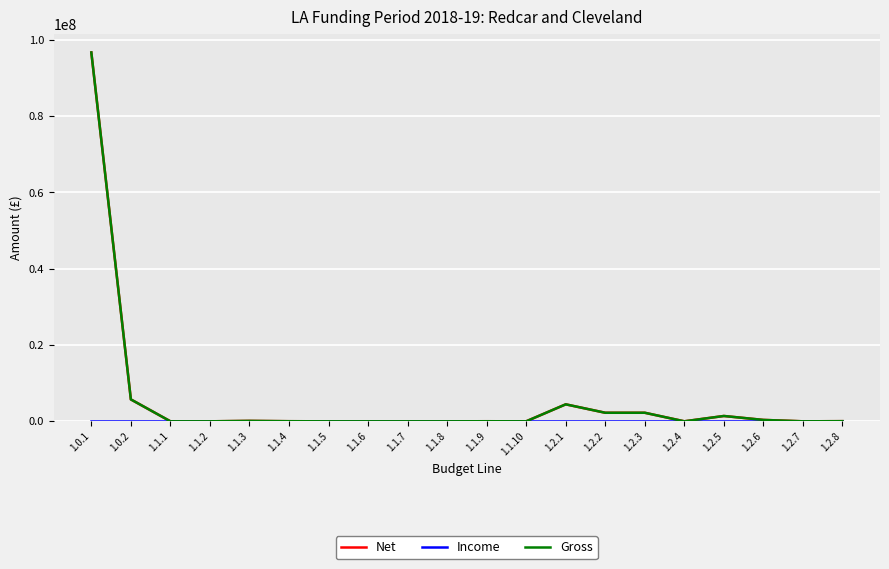

At how many categories does at least one series exceed 29805593?

1